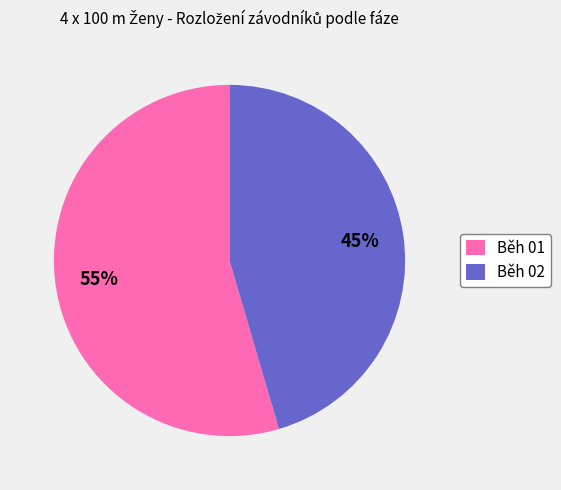

To the nearest percent, what percentage of the pie is Běh 01?

55%